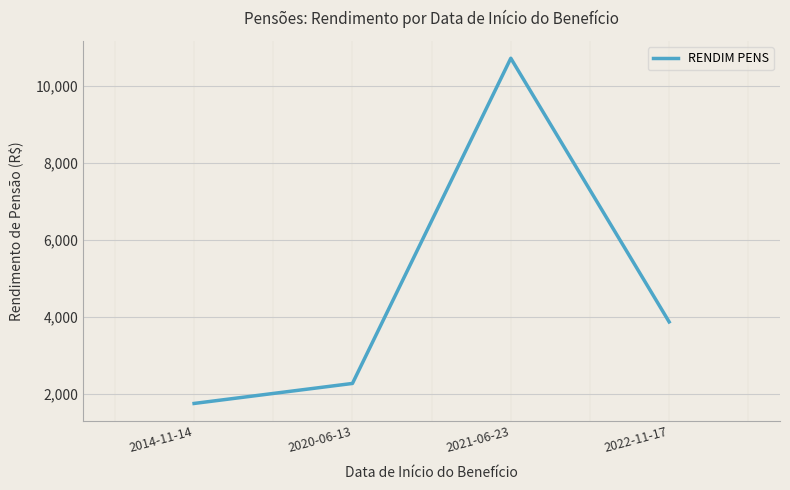

Count the number of data series in this chart.

1